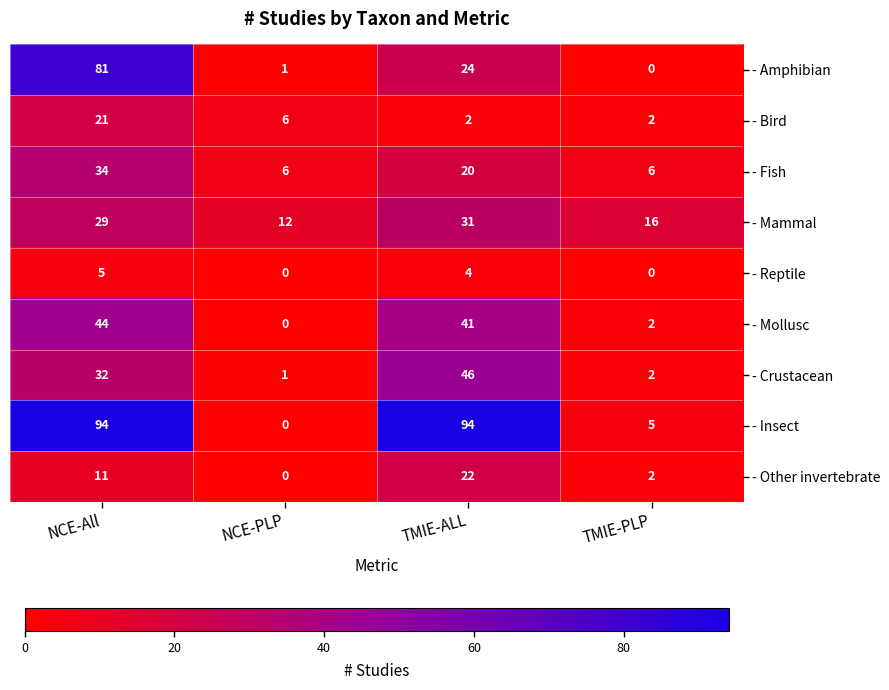

Which series has the widest spread of values?

- Insect